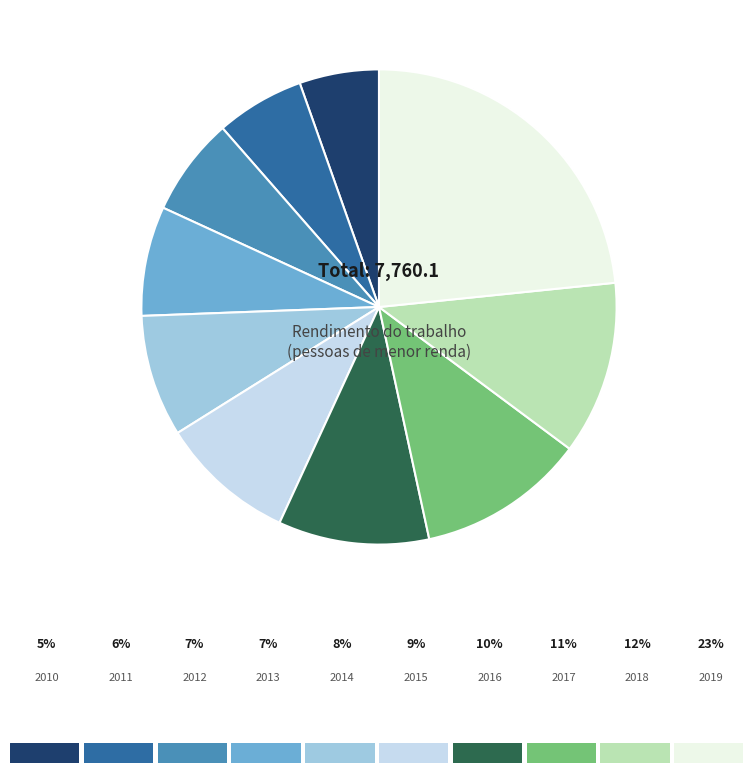

Is there any slice that represents more than half of the pie?

No